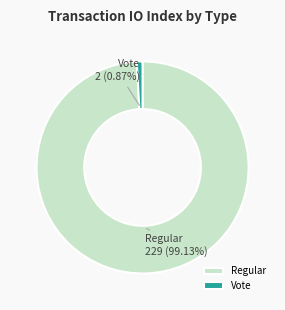

Which has a higher value, Regular or Vote?

Regular